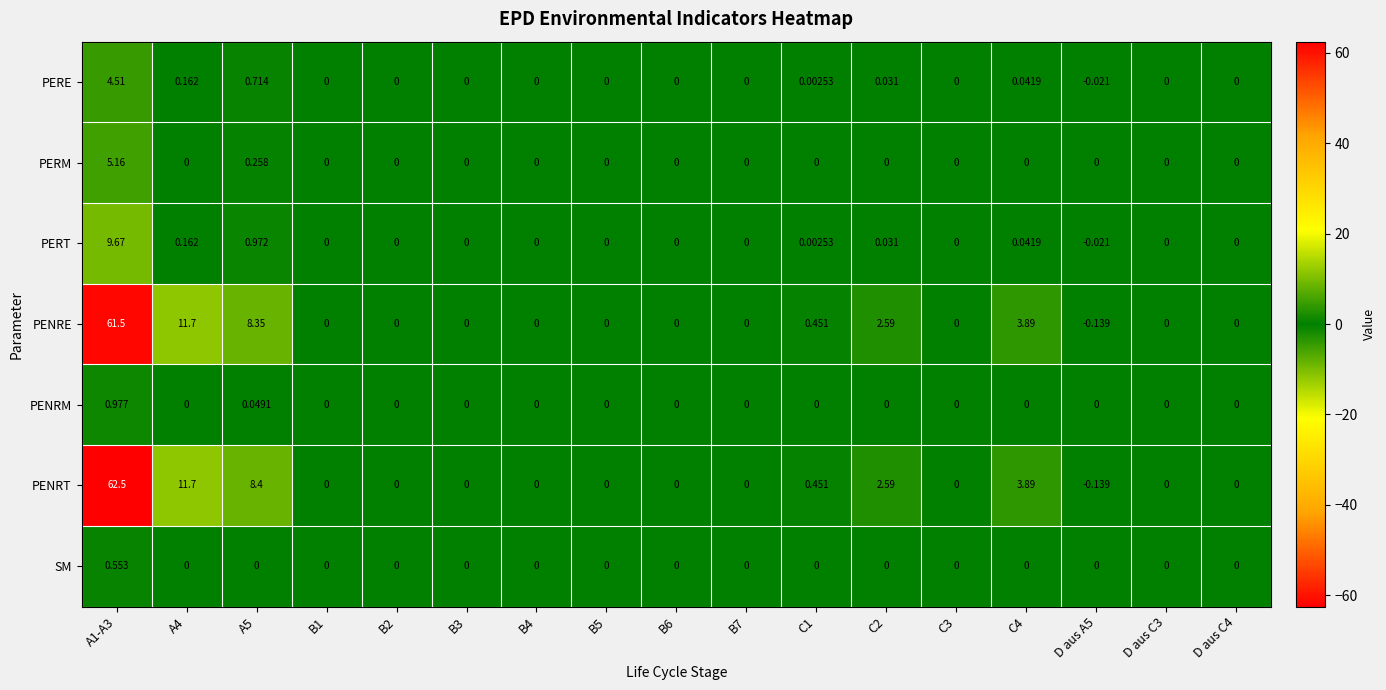

List the series in order of their peak value, highest first.

PENRT, PENRE, PERT, PERM, PERE, PENRM, SM